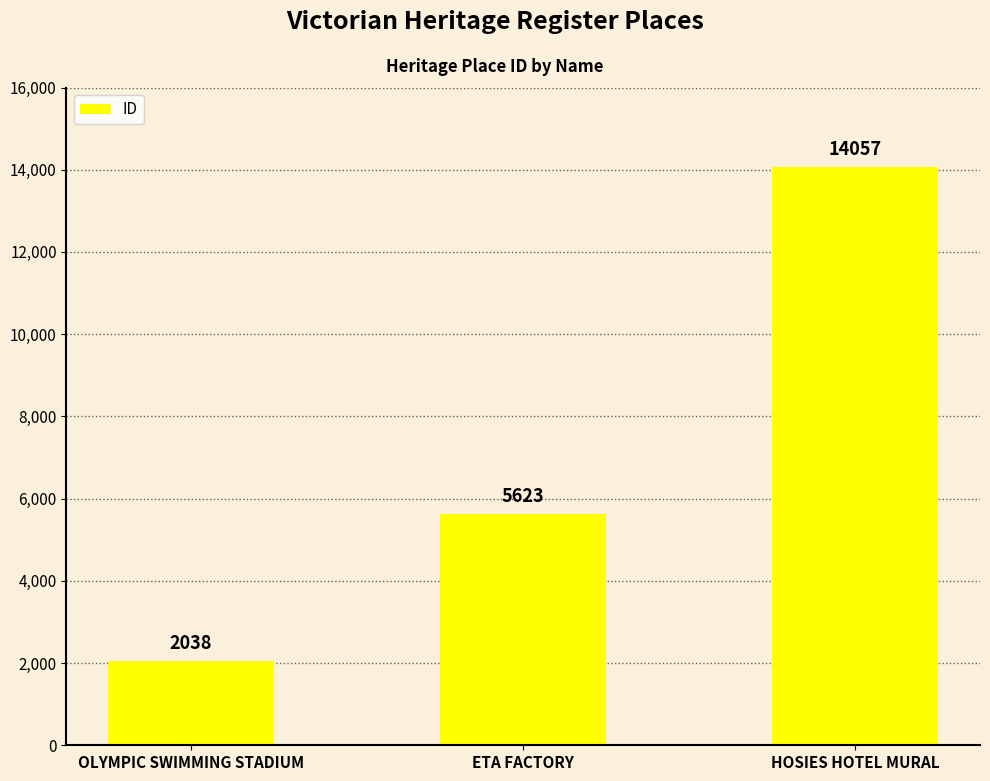

List the labels in order of value, smallest first.

OLYMPIC SWIMMING STADIUM, ETA FACTORY, HOSIES HOTEL MURAL